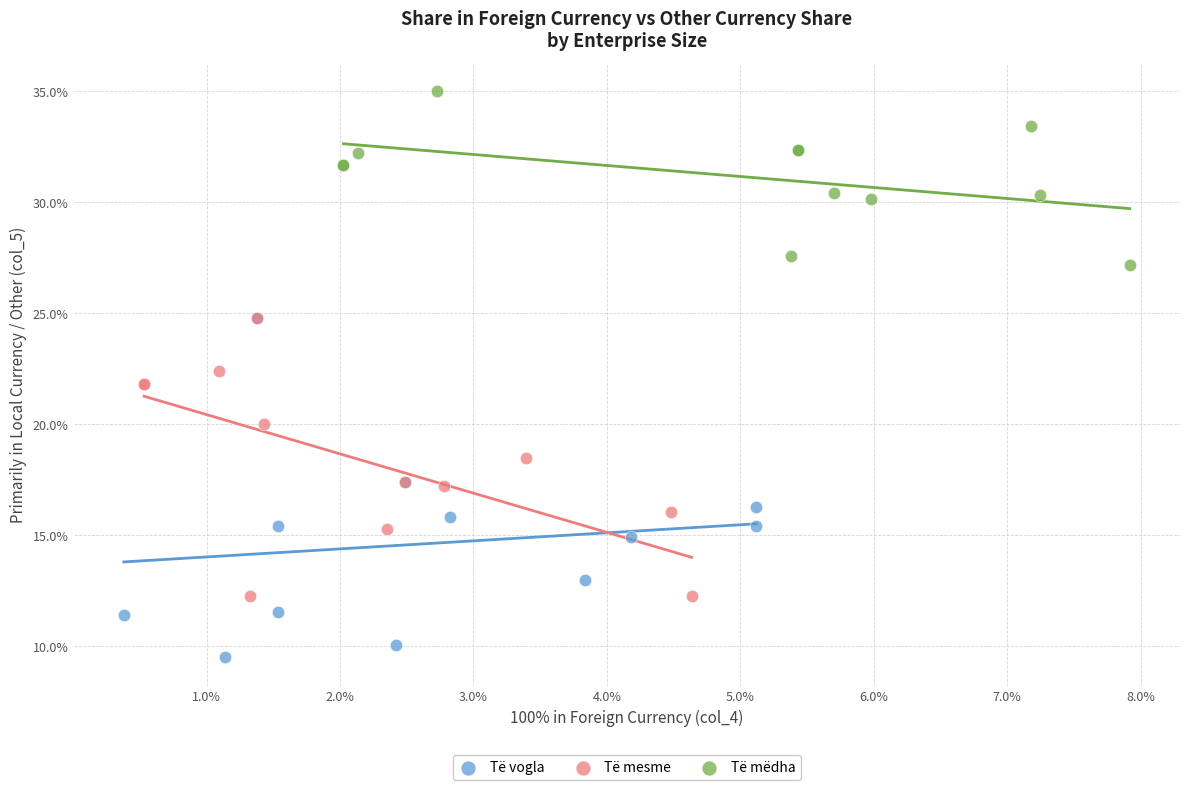

Which series has the largest Y range (max minus min)?

Të vogla